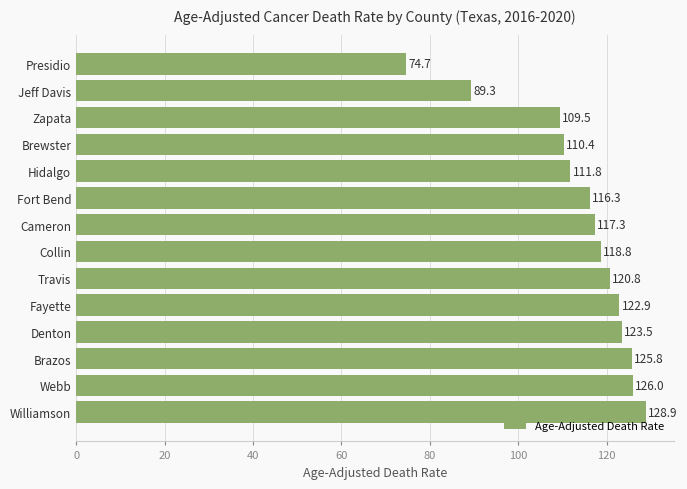

What is the greatest value displayed?

128.9